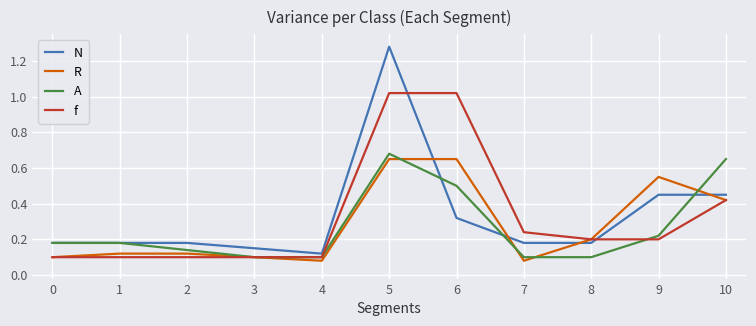

What is the total value across all series at 6?

2.5